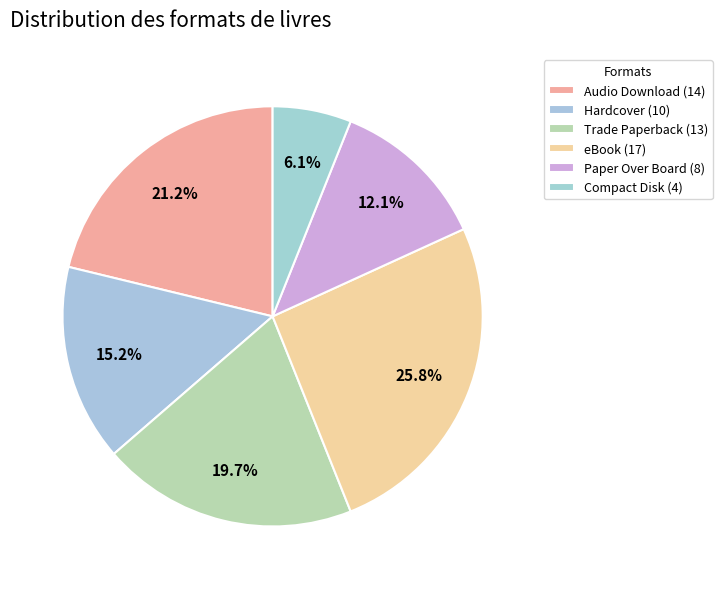

Rank the categories by value from lowest to highest.

Compact Disk, Paper Over Board, Hardcover, Trade Paperback, Audio Download, eBook